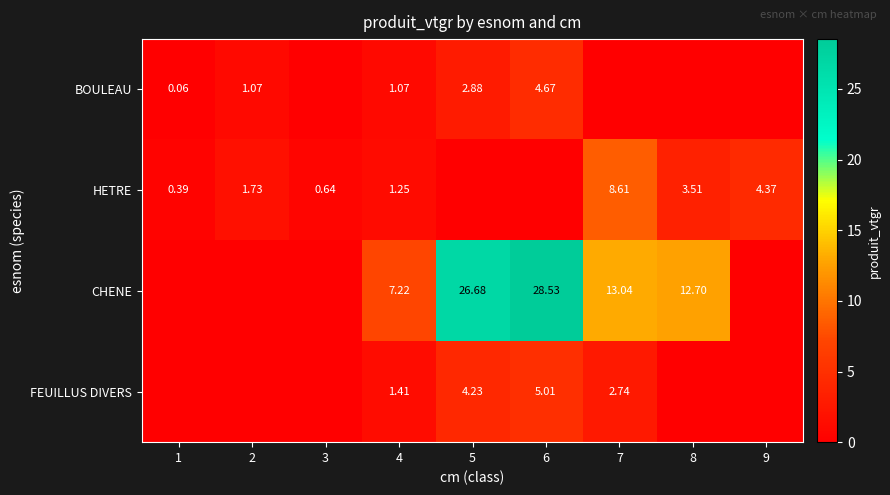

Rank the series at 4 from highest to lowest value.

CHENE, FEUILLUS DIVERS, HETRE, BOULEAU